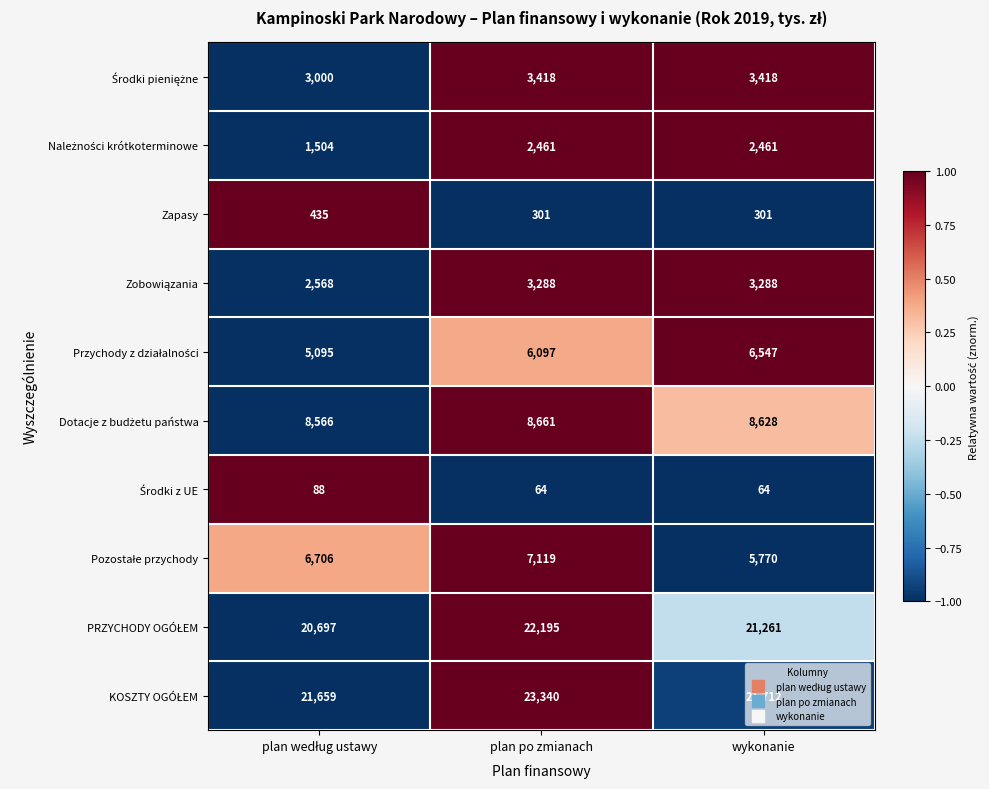

What is the maximum value shown in the chart?

23340